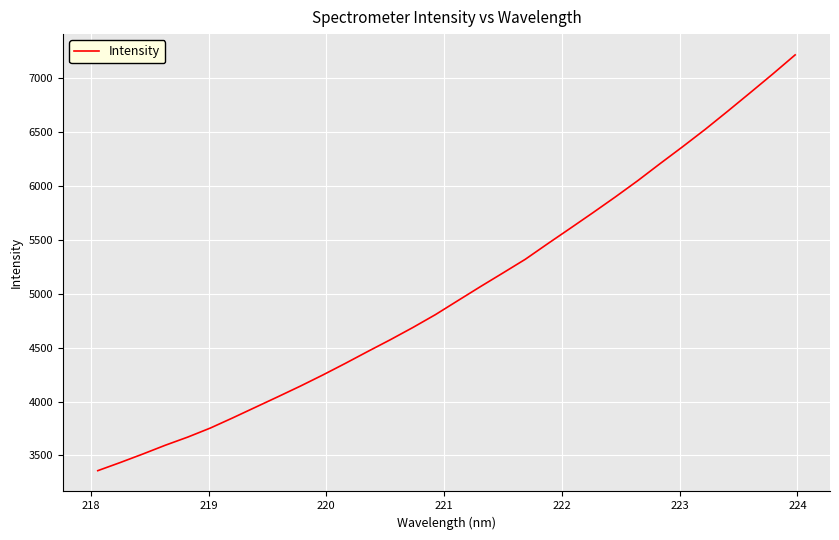

What is the smallest value displayed?

3358.8